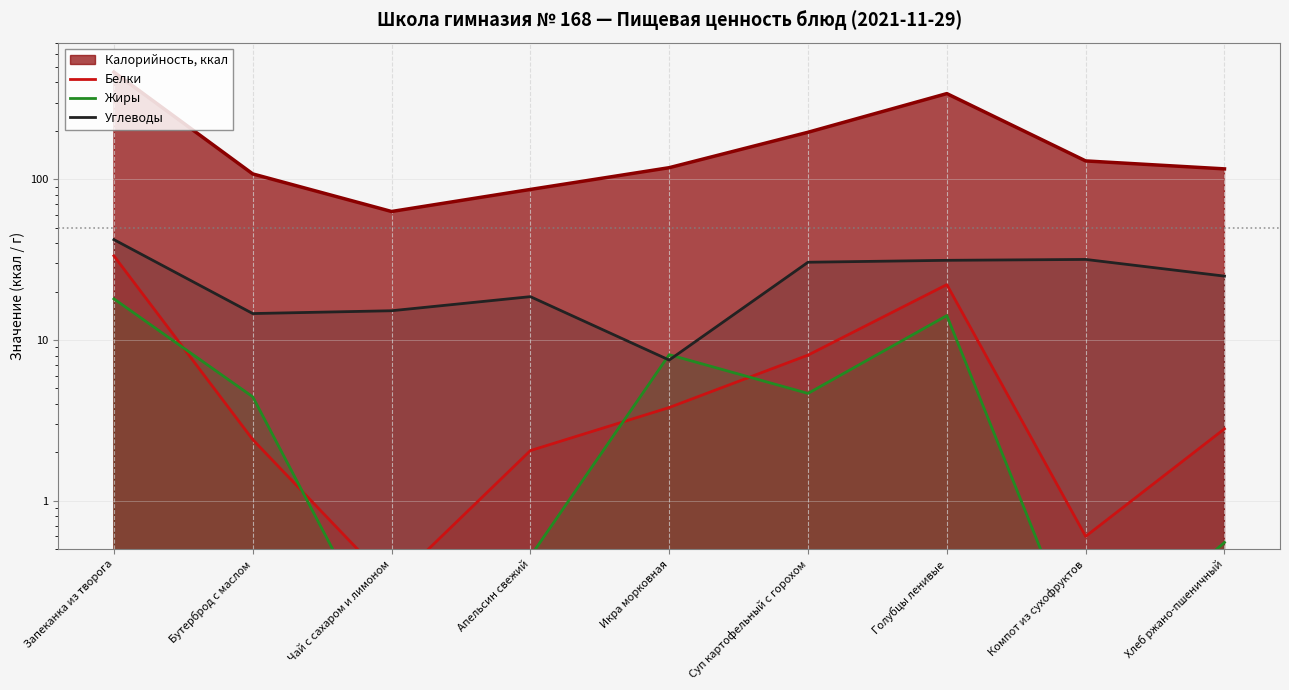

What is the spread (max minus min) of values at Голубцы ленивые?

17.1